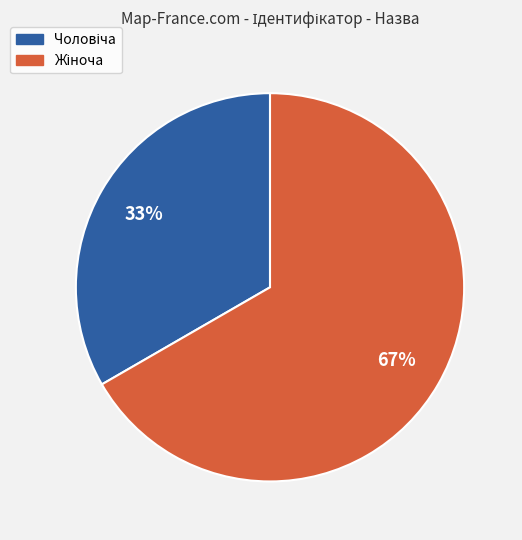

To the nearest percent, what is the average slice percentage?

50%